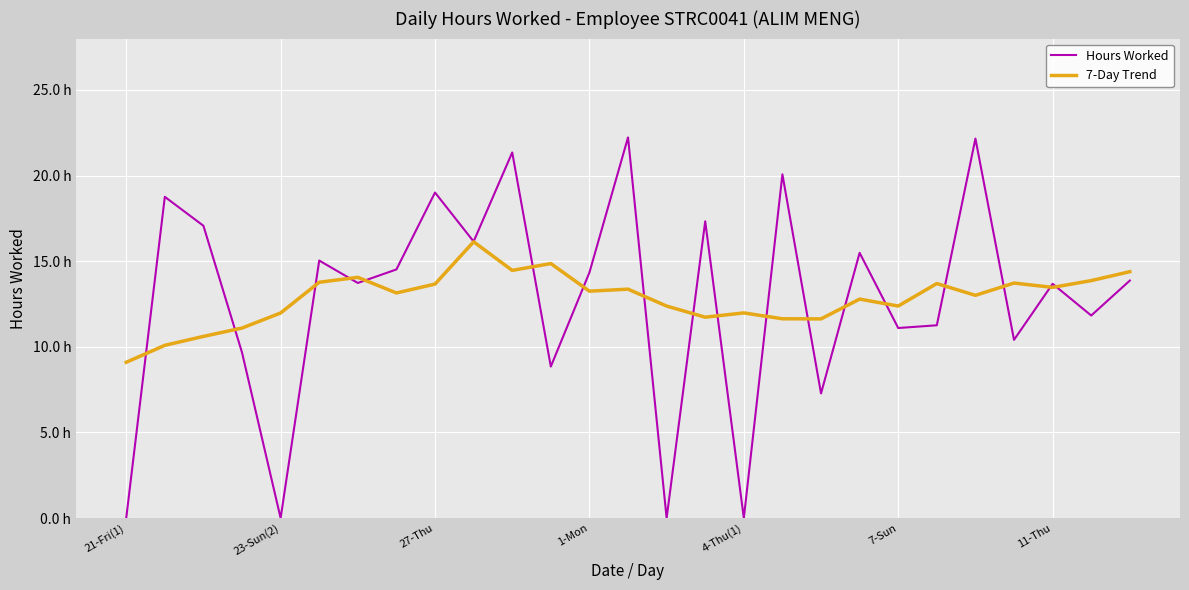

Where is 7-Day Trend nearest to the value 12?

4-Thu(1)